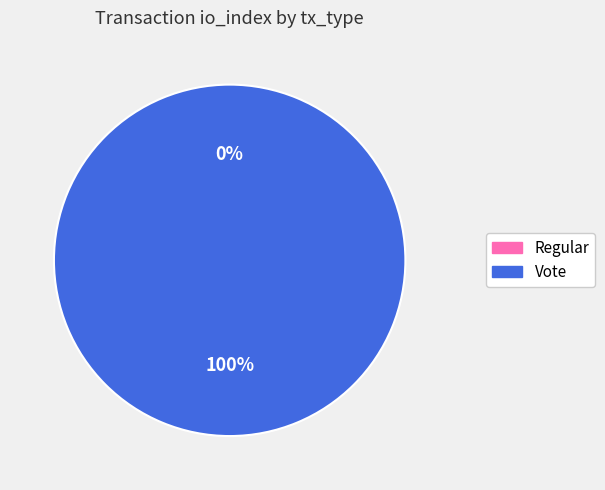

What is the change in value from Regular to Vote?

+2